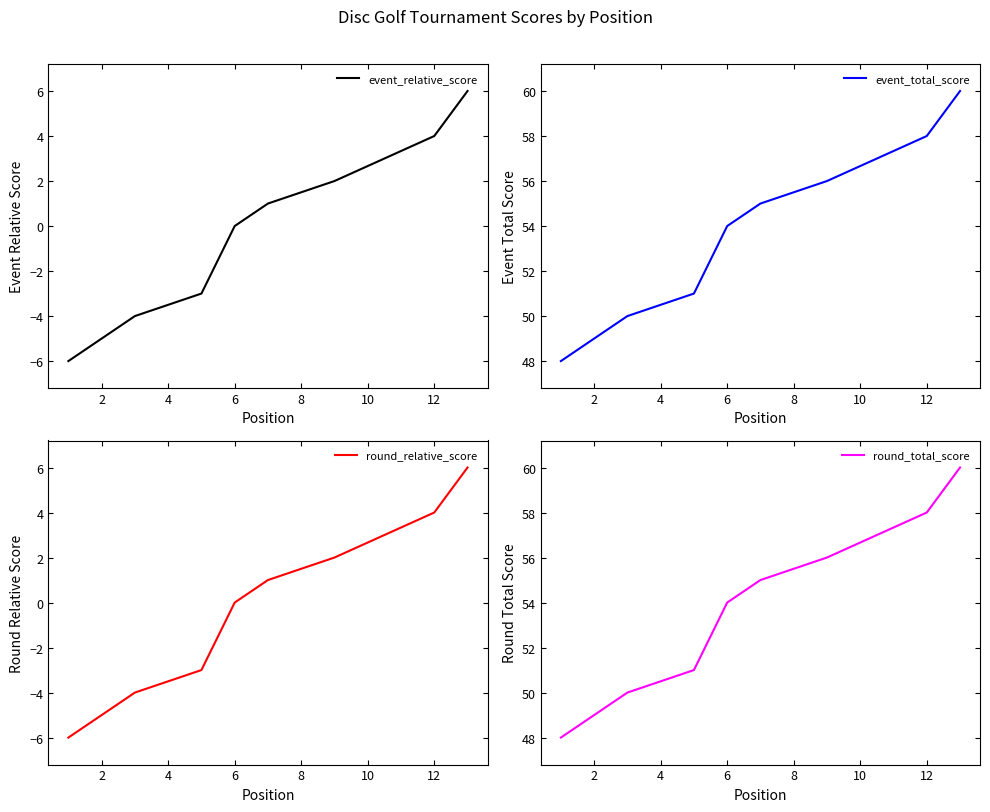

The value of event_total_score at 8 is 89. True or false?

False